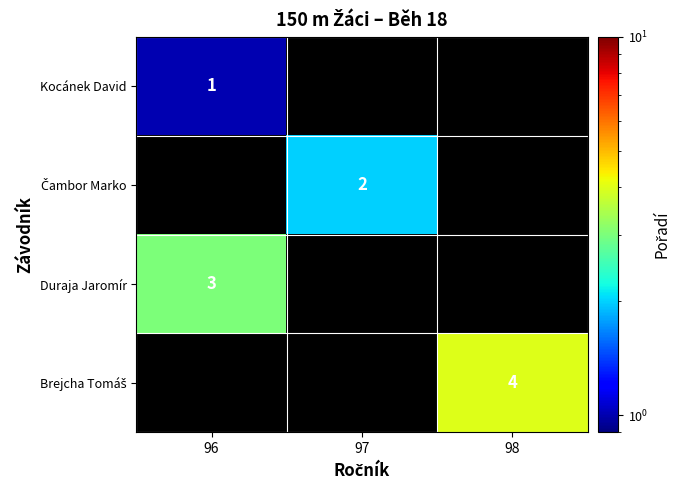

What is the minimum value shown in the chart?

1.0